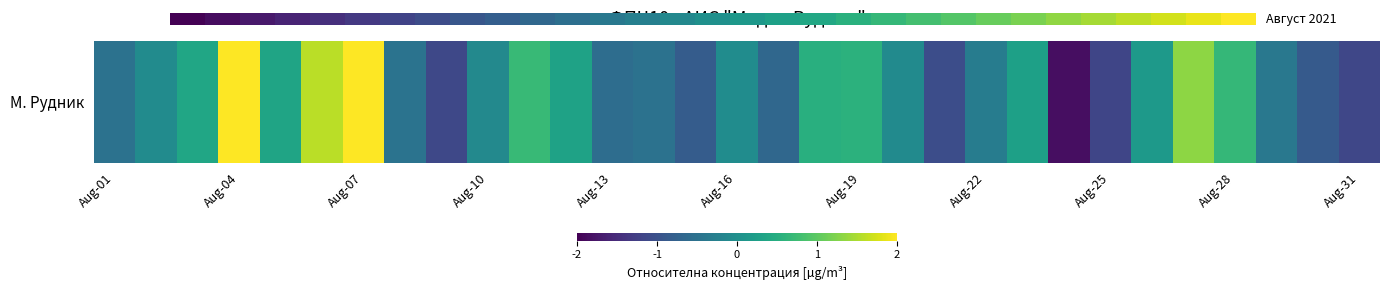

What is the sum of all values?

15.5